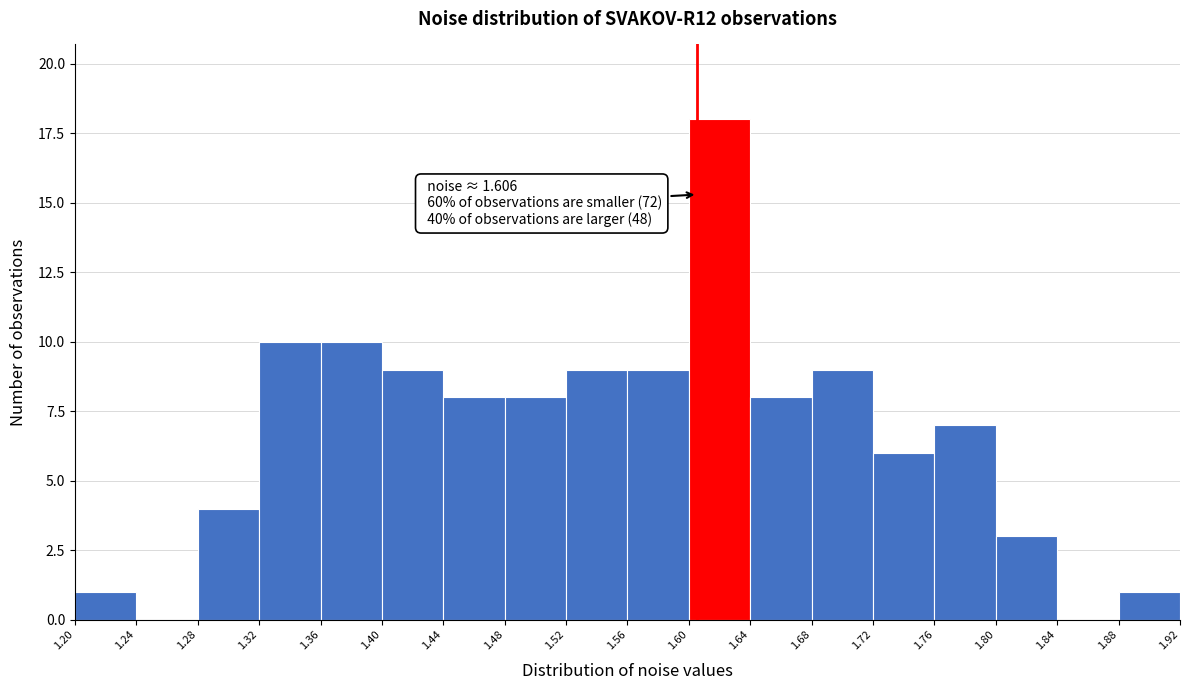

Over which range of the x-axis is the bar tallest?

1.60 to 1.64